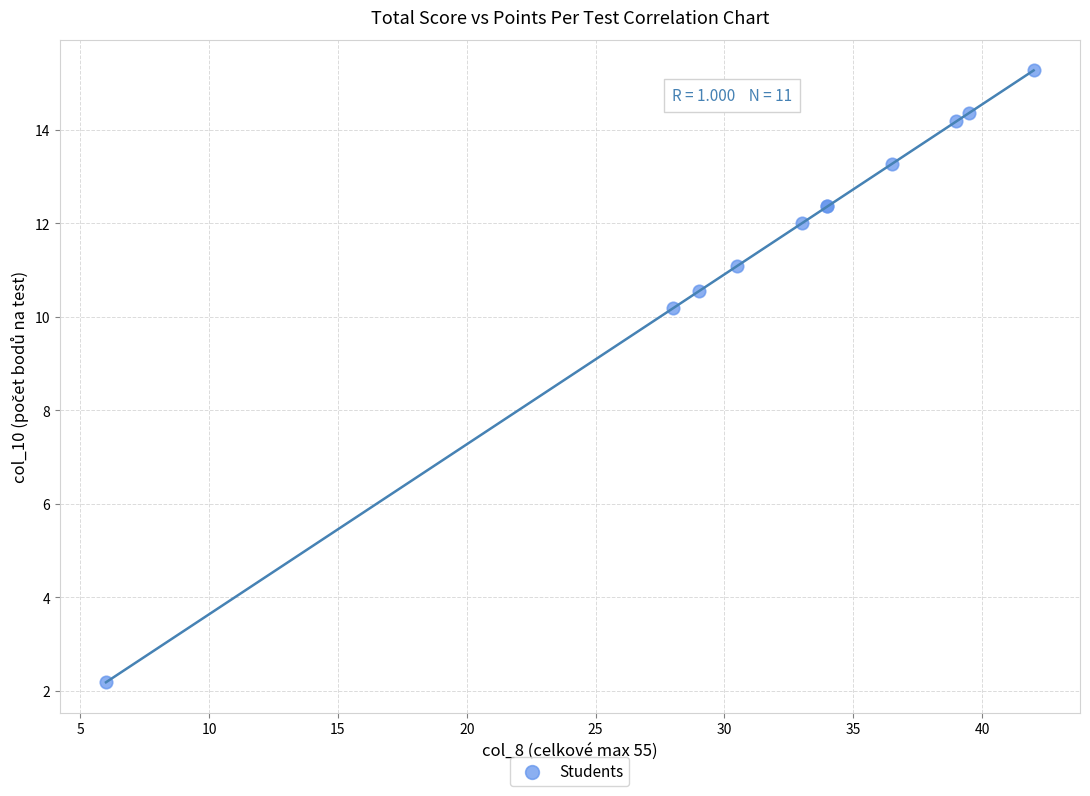

What Y value in the scatter plot is closest to 8?

10.2